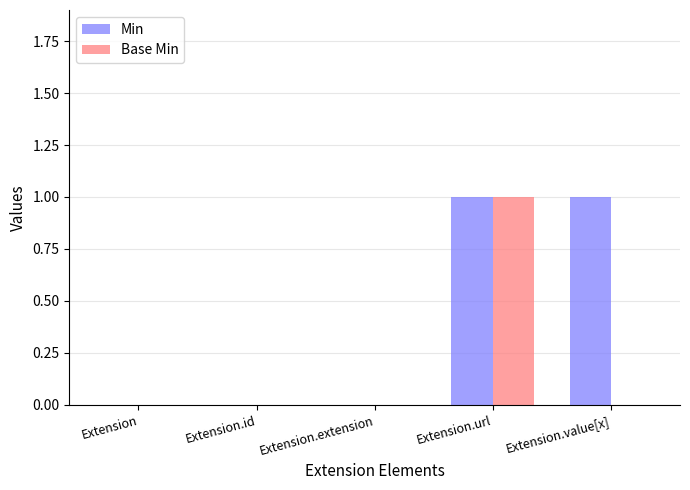

Count the number of data series in this chart.

2